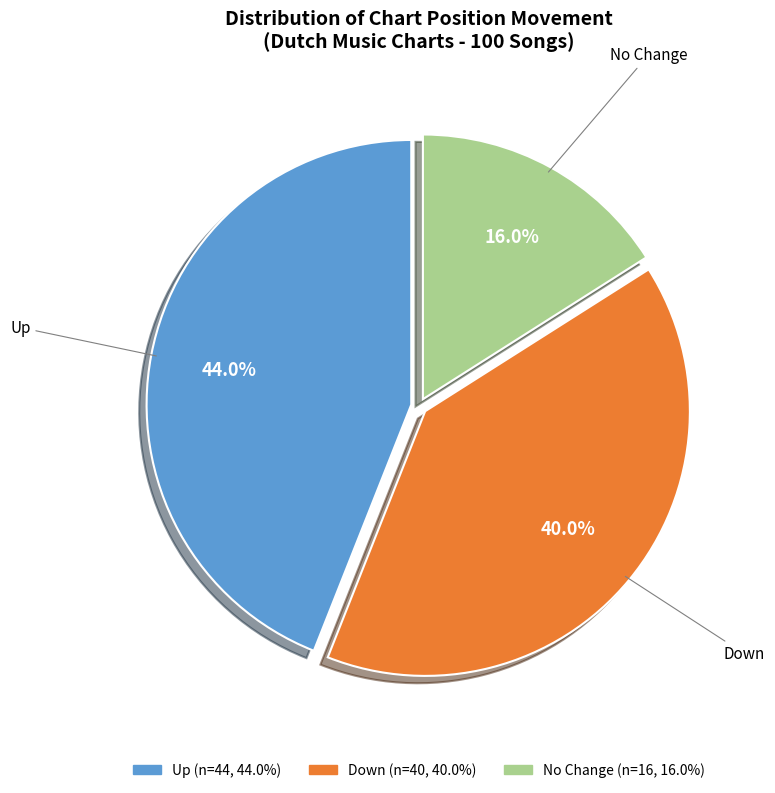

Does any single category account for the majority?

No